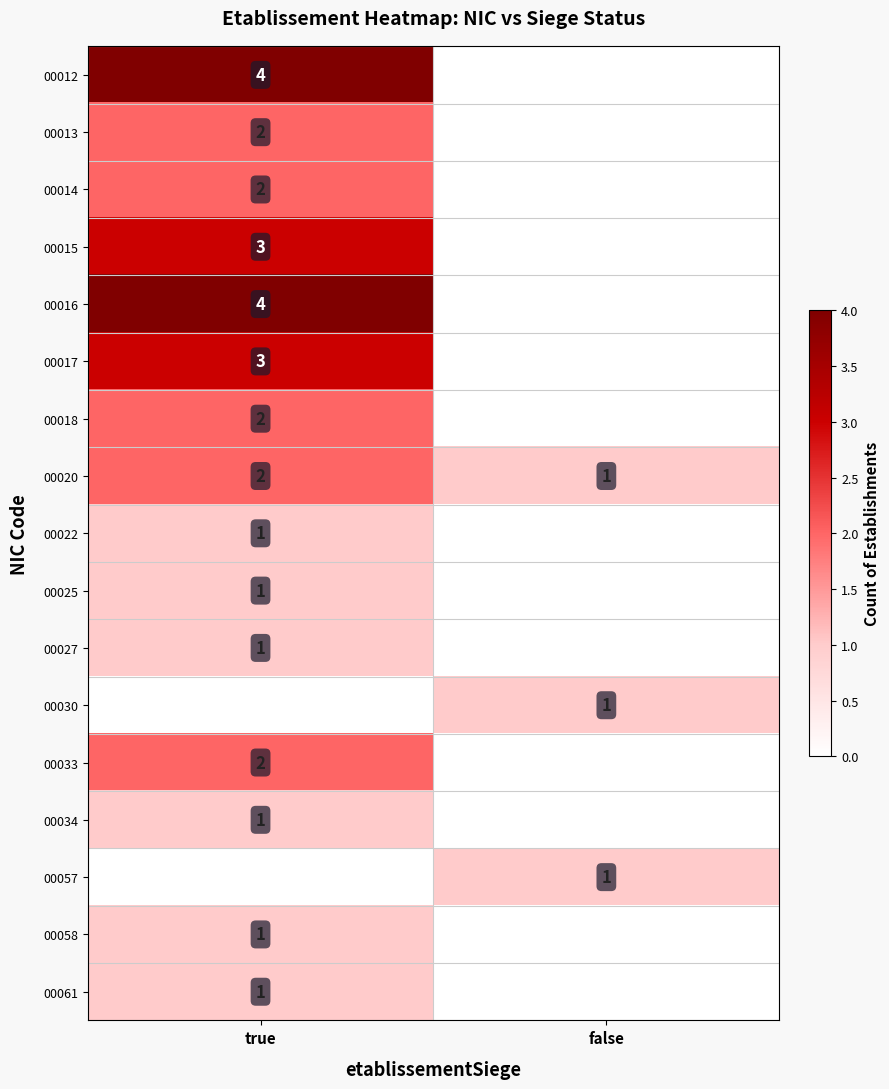

What is the sum of the 00020 values at true and false?

3